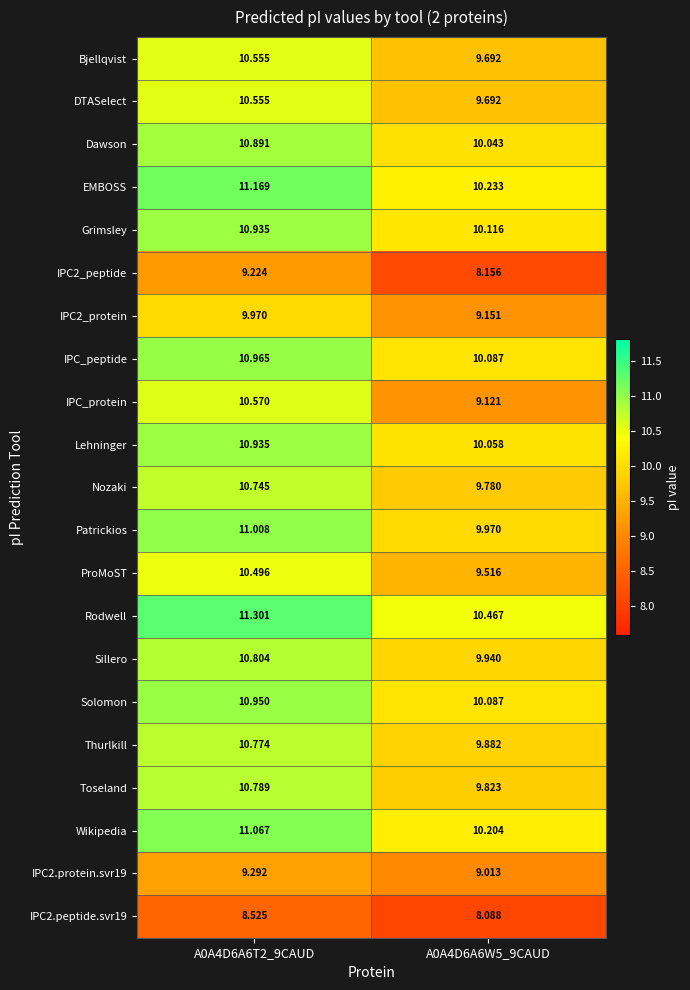

What is the difference between the highest and lowest values at A0A4D6A6T2_9CAUD?

2.8